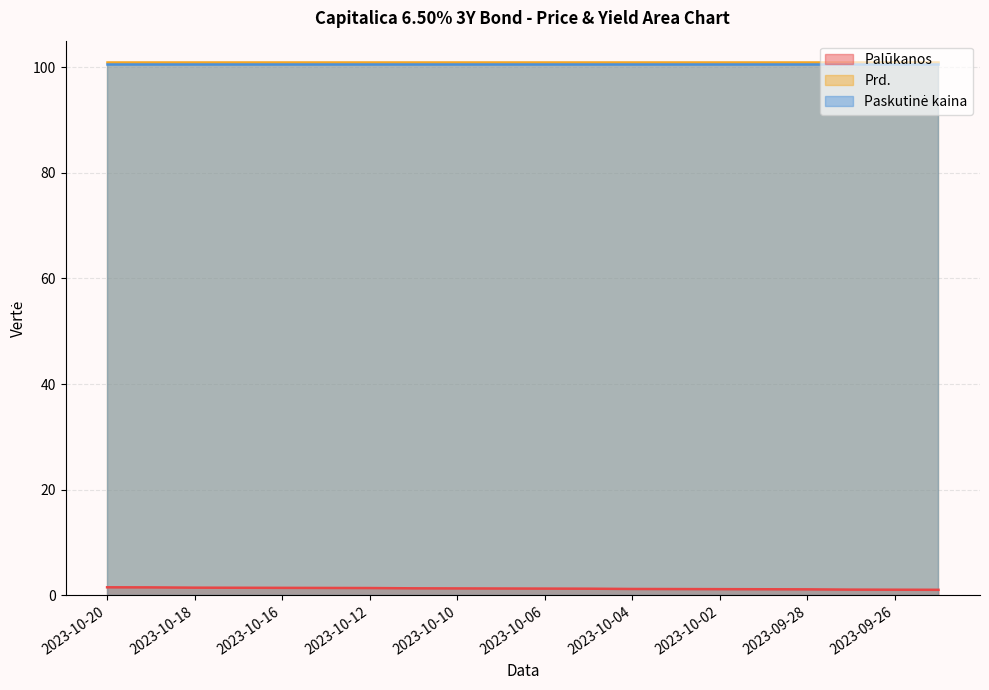

The value of Paskutinė kaina at 2023-10-05 is 100.5. True or false?

True